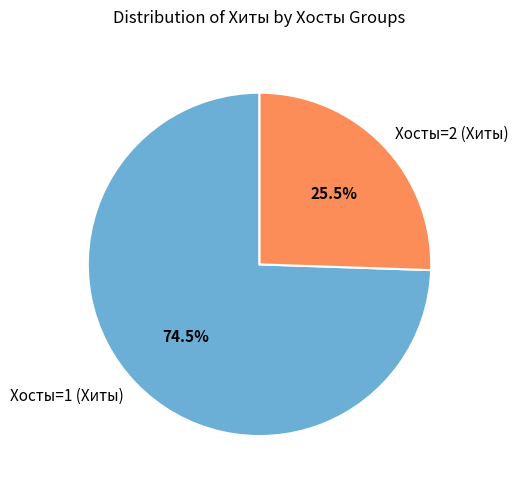

What is the largest slice in the pie chart?

Хосты=1 (Хиты)